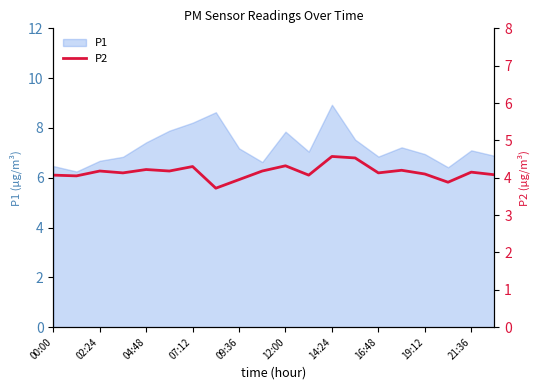

What is the maximum value for P1?

8.9